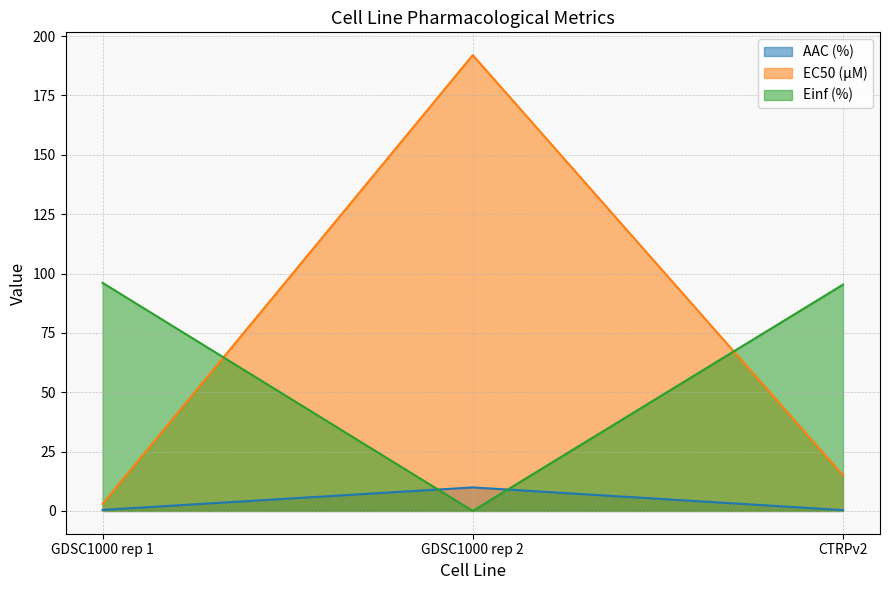

What is the difference between the maximum and minimum values in the Einf (%) series?

96.1